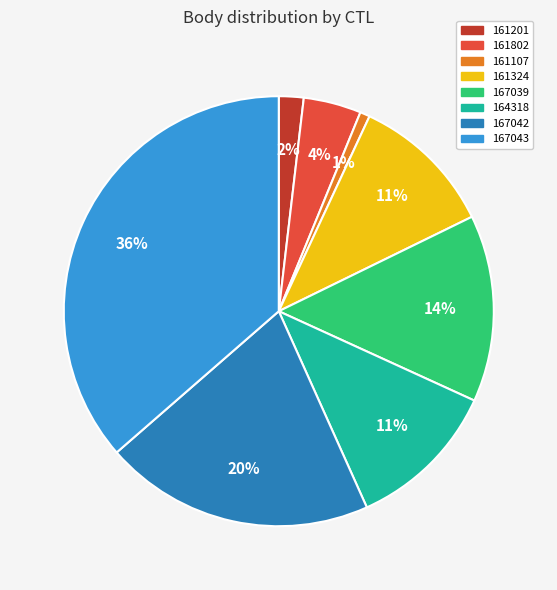

Count the number of slices in the pie.

8